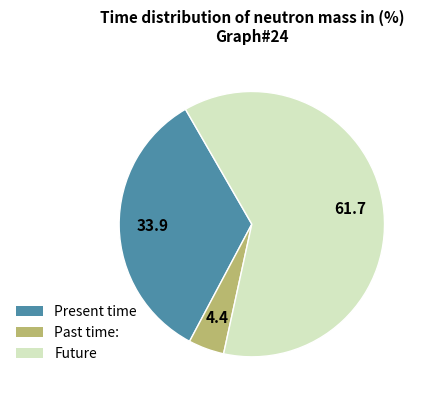

Is there a majority slice in this chart?

Yes